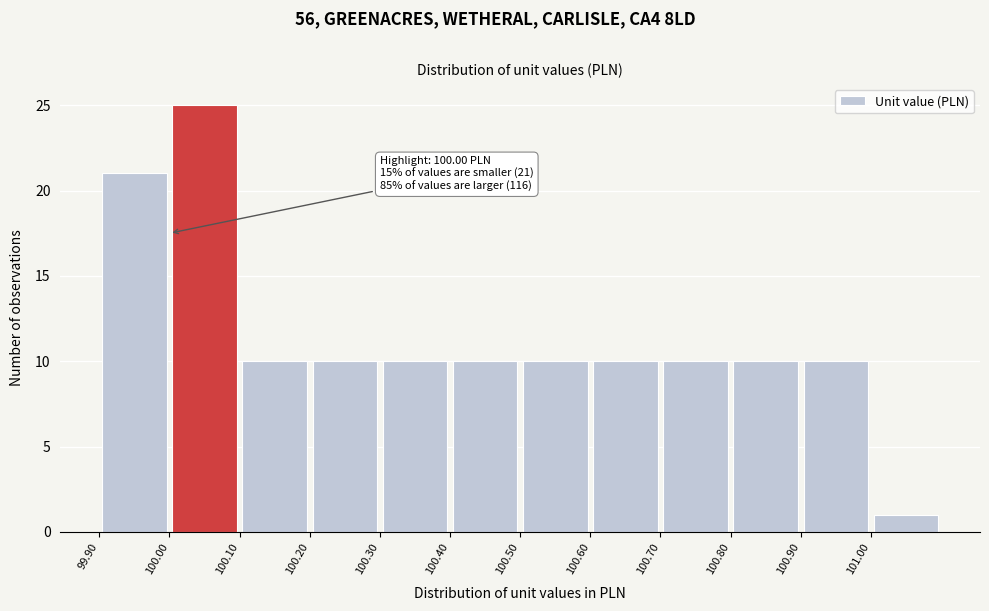

Which range on the x-axis has the tallest bar?

100.0 to 100.1